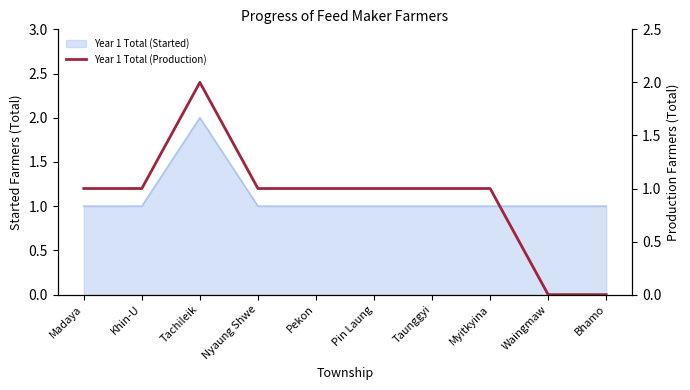

The chart shows a value of 0 at Bhamo. True or false?

True